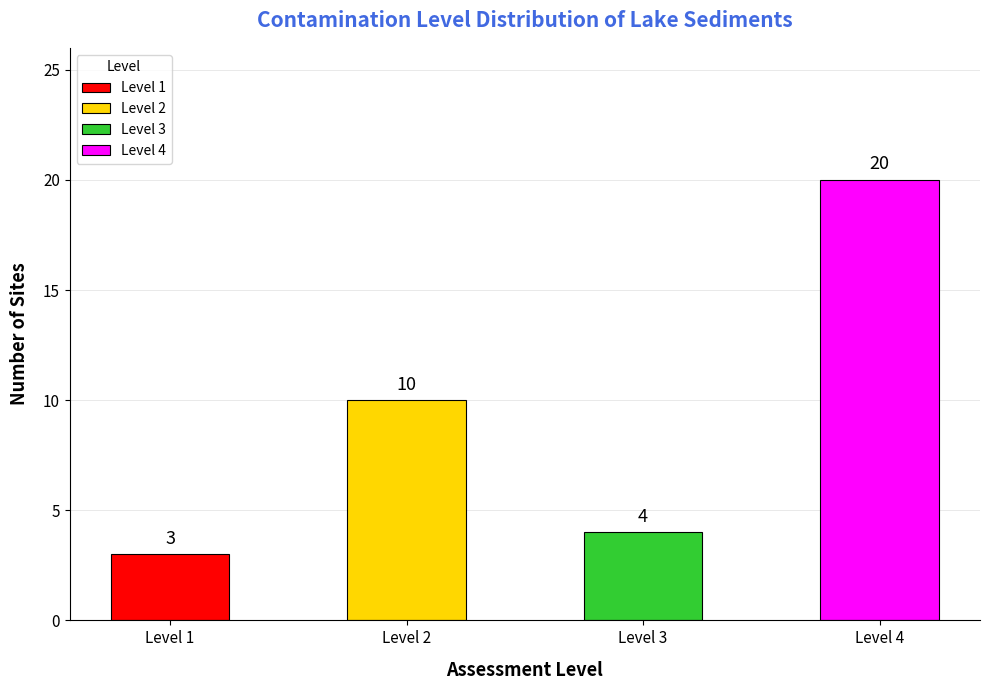

What is the greatest value displayed?

20